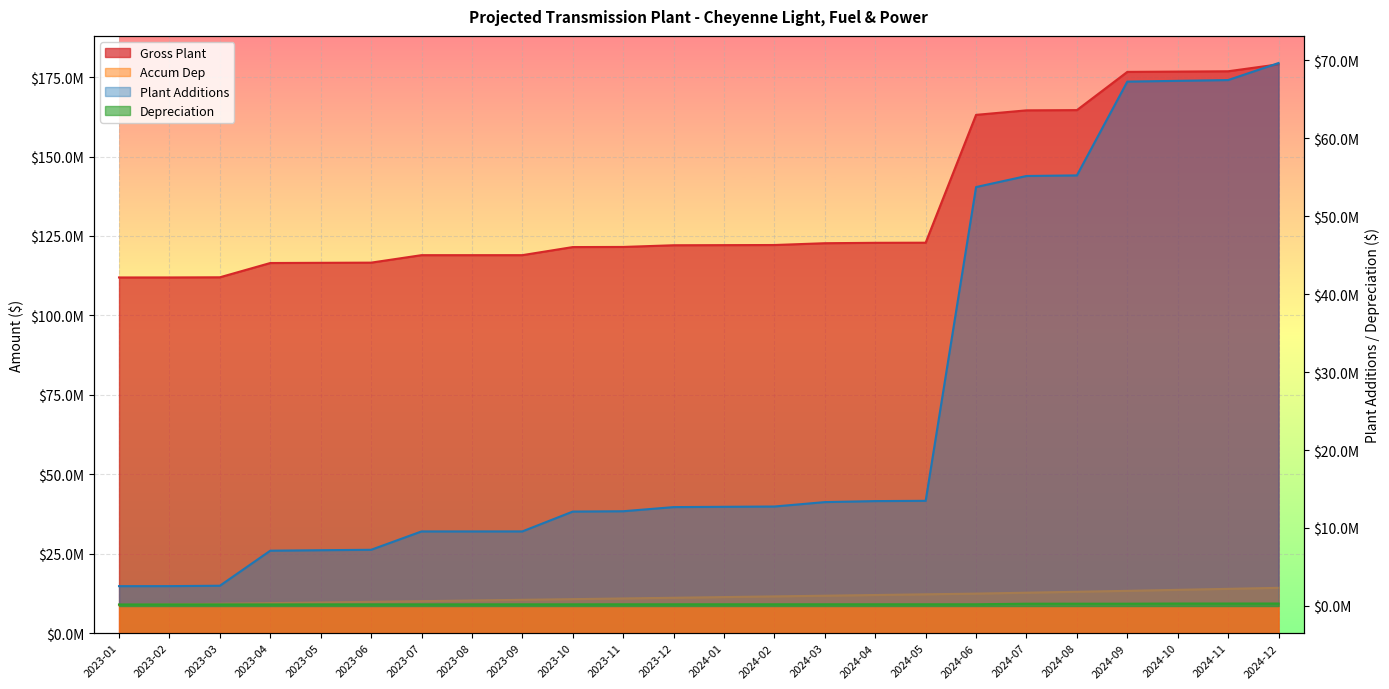

True or false: Depreciation and Gross Plant intersect in this chart.

False